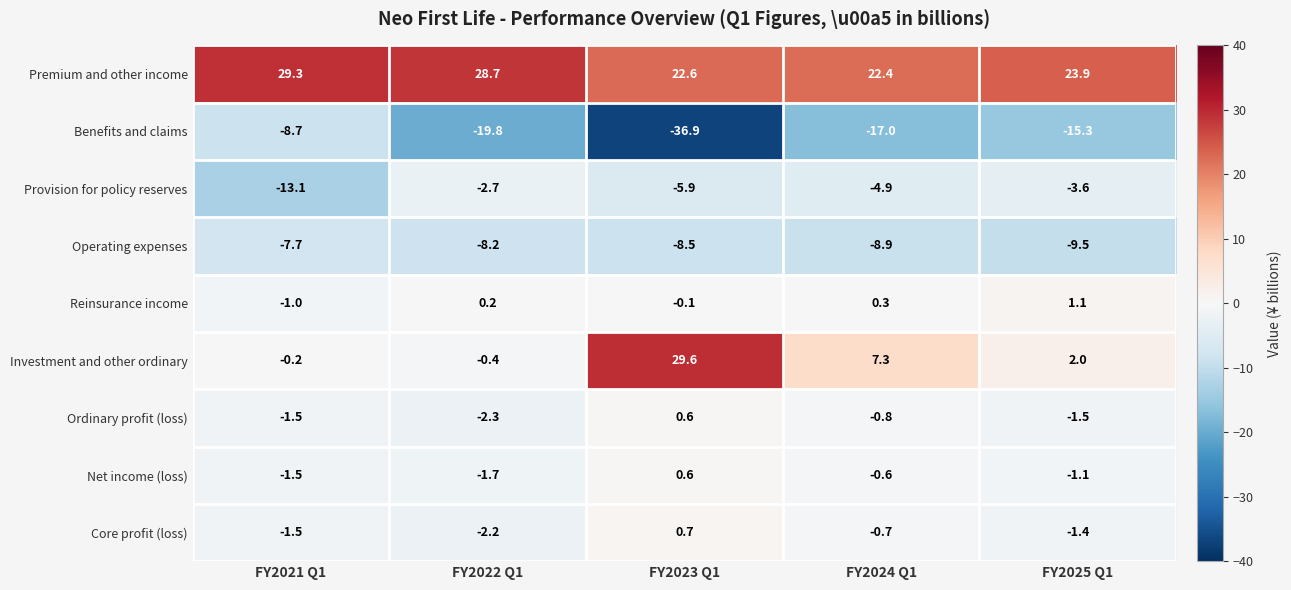

At FY2022 Q1, list the series in order from largest to smallest.

Premium and other income, Reinsurance income, Investment and other ordinary, Net income (loss), Core profit (loss), Ordinary profit (loss), Provision for policy reserves, Operating expenses, Benefits and claims